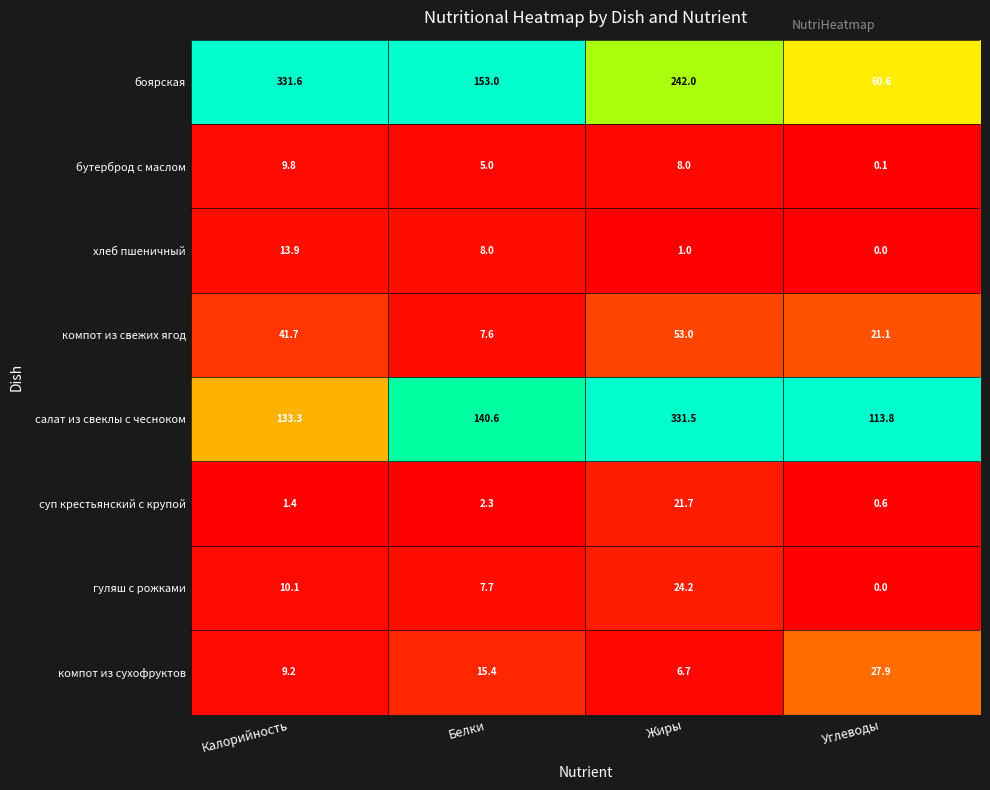

Which series has the largest total across all categories?

боярская